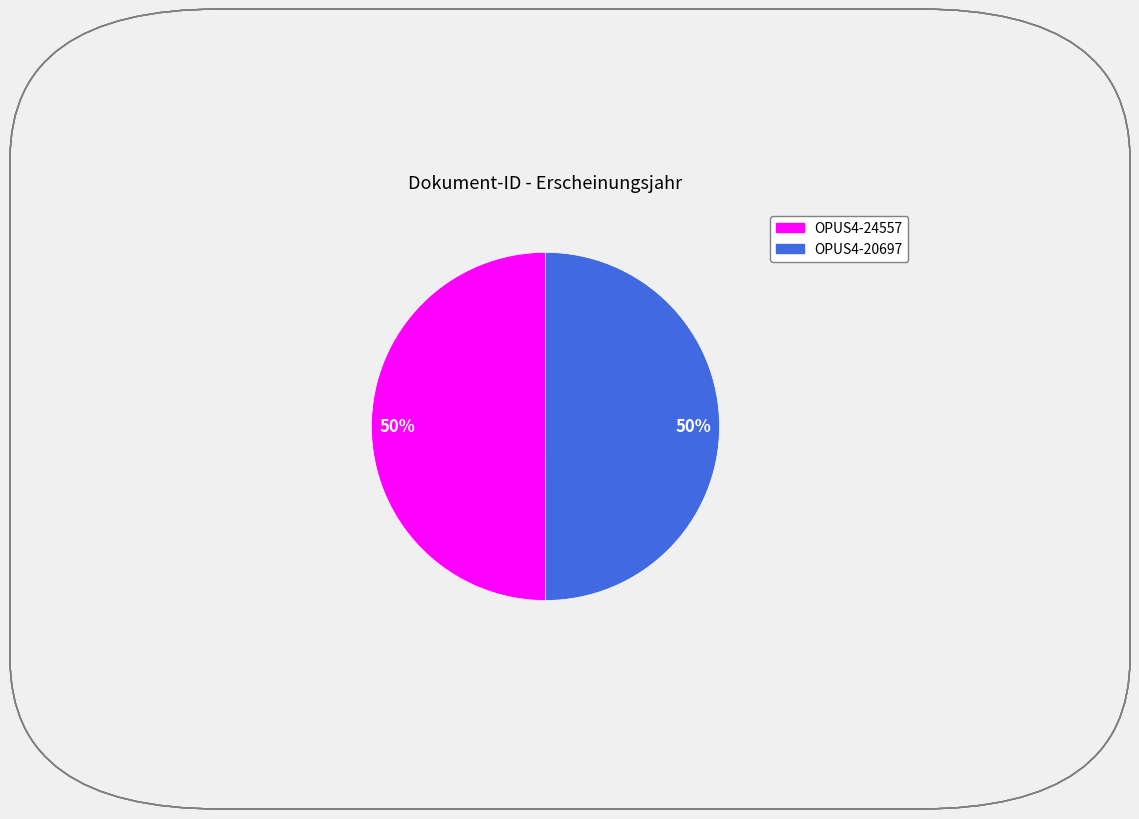

To the nearest percent, what percentage of the pie is OPUS4-24557?

50%